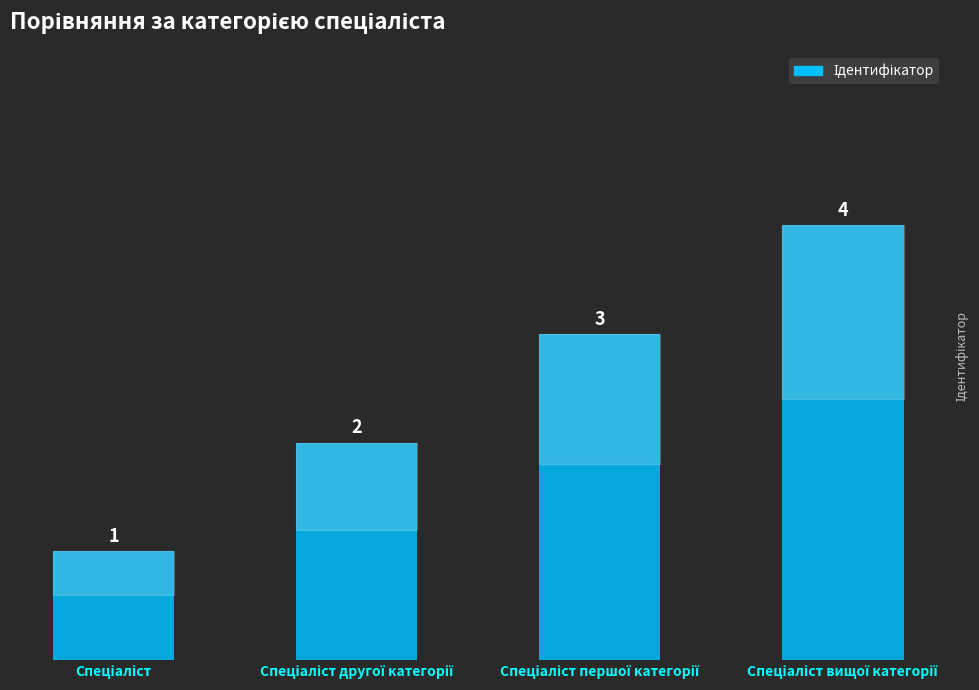

Count the values in the range 2 to 4.

3